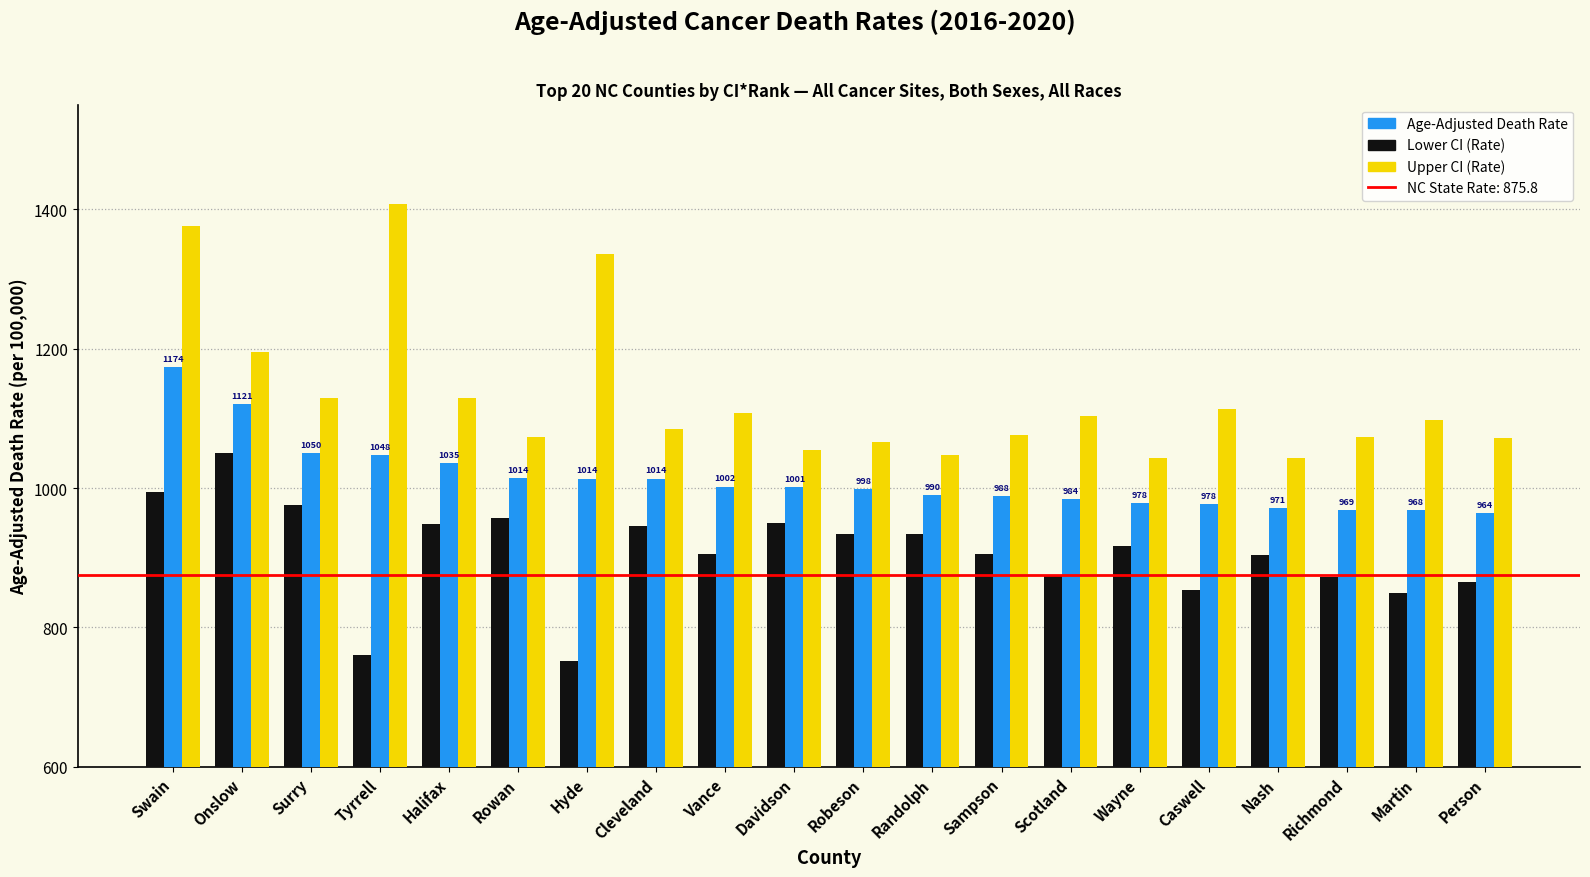

Is the value of Upper CI (Rate) at Swain greater than the value of Lower CI (Rate) at Sampson?

Yes